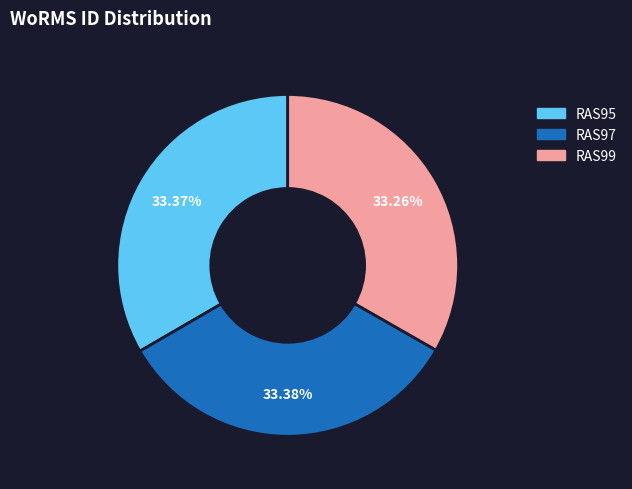

To the nearest percent, what percentage of the pie is RAS97?

33%